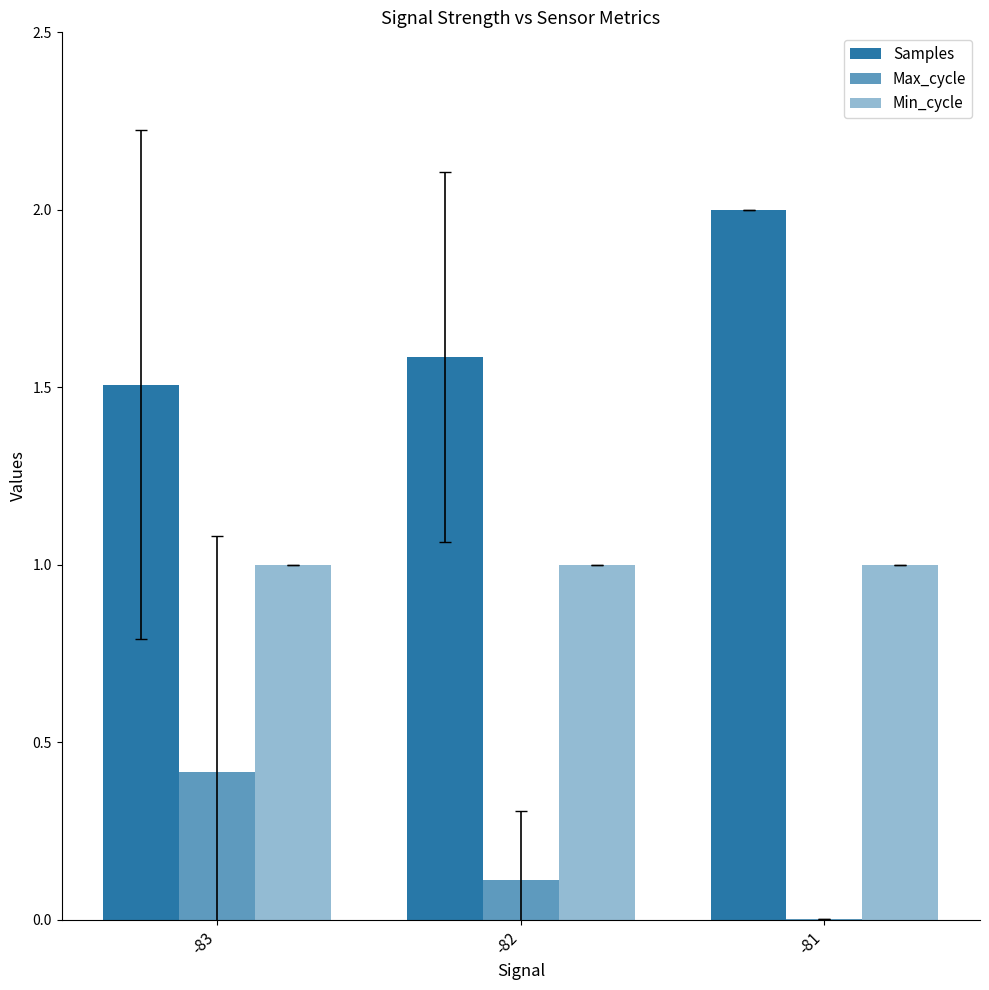

Does the chart contain stacked bars?

No